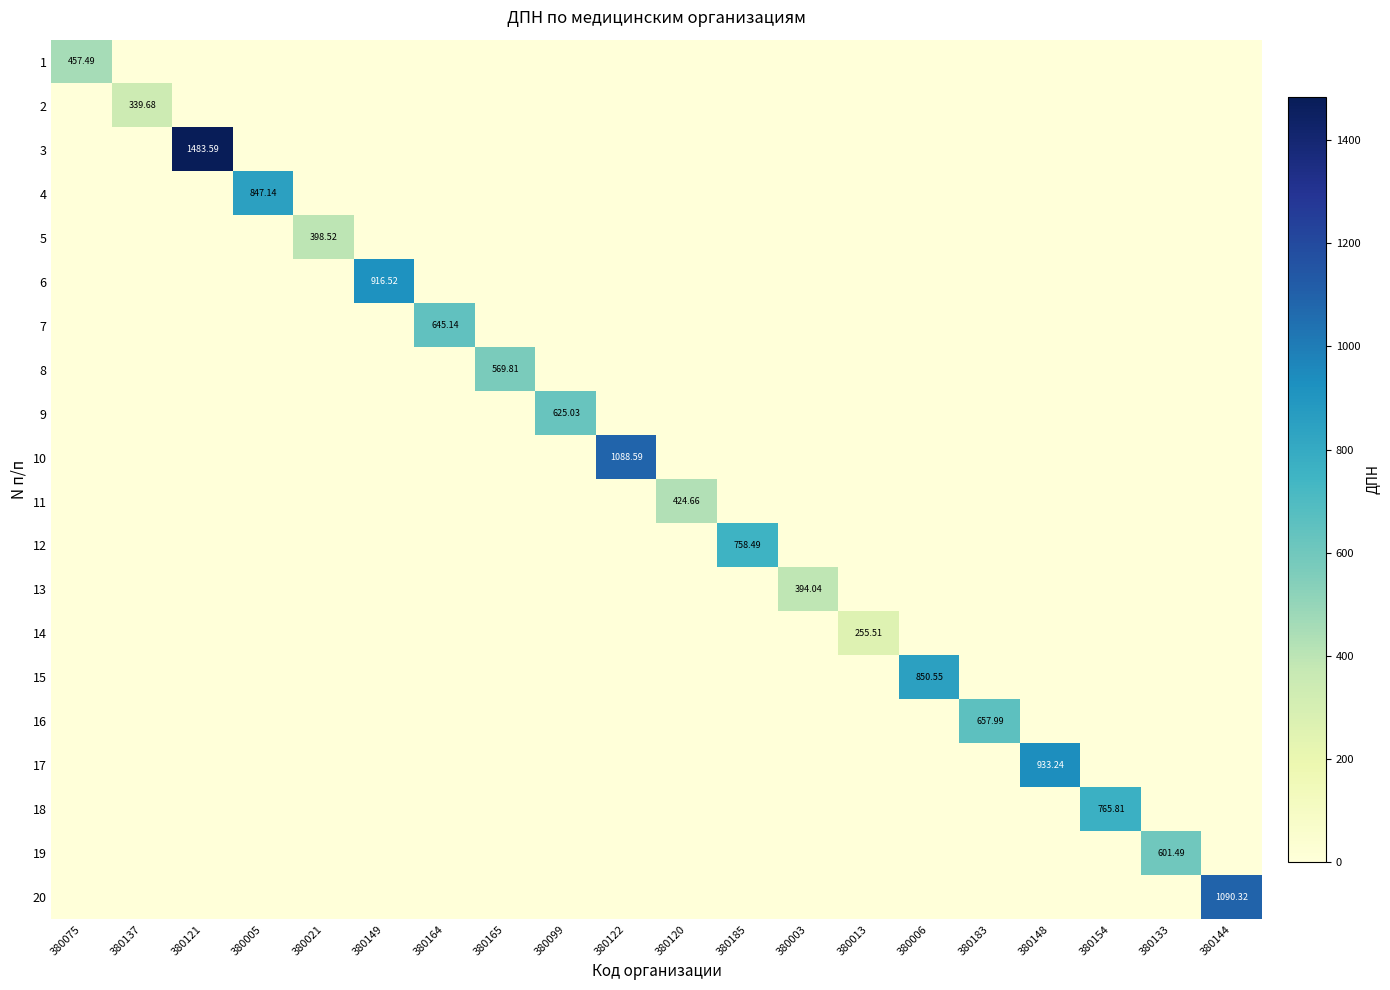

What is the sum of all 12 values?

758.5